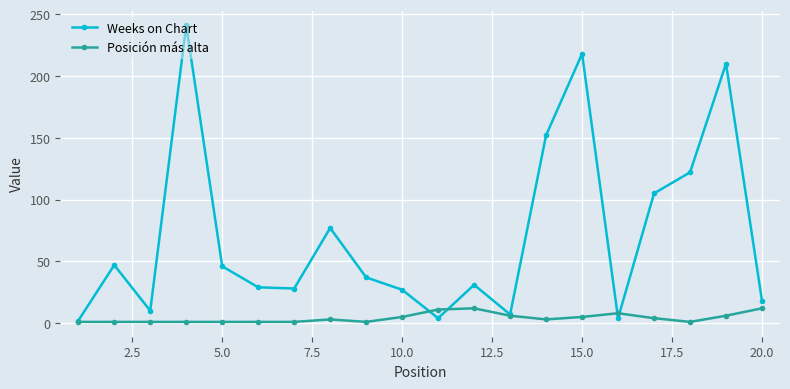

List the series in order of their overall mean, highest first.

Weeks on Chart, Posición más alta